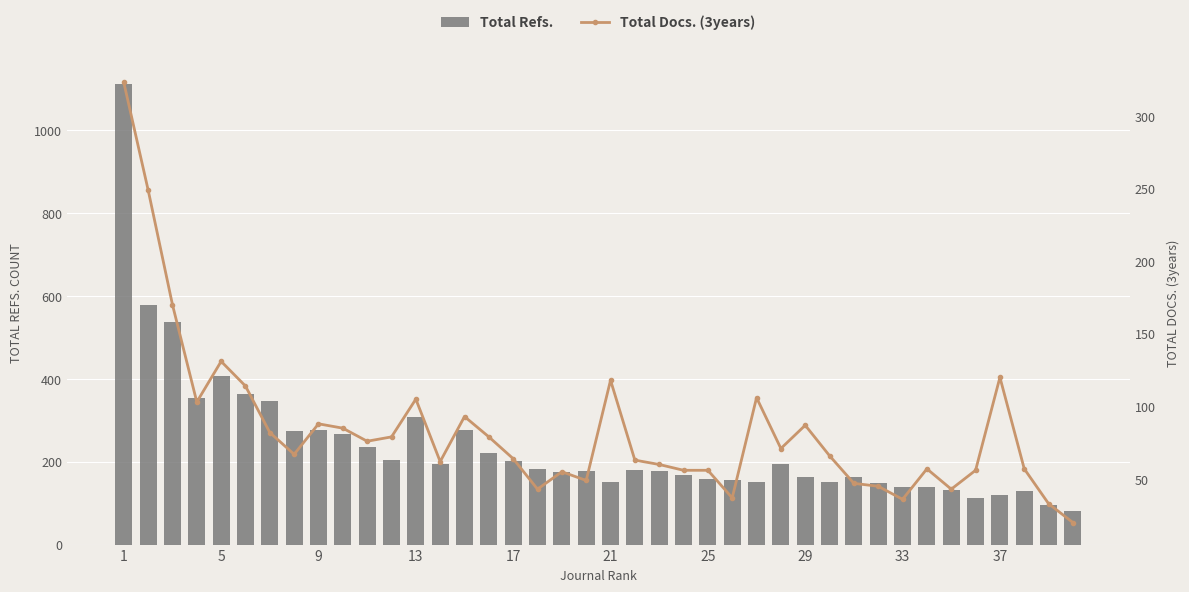

What is the sum of all Total Refs. values?

9600